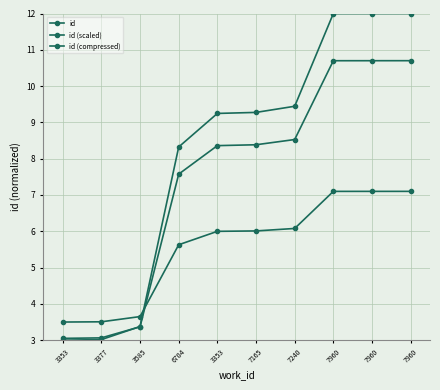

How many series are shown in this chart?

3